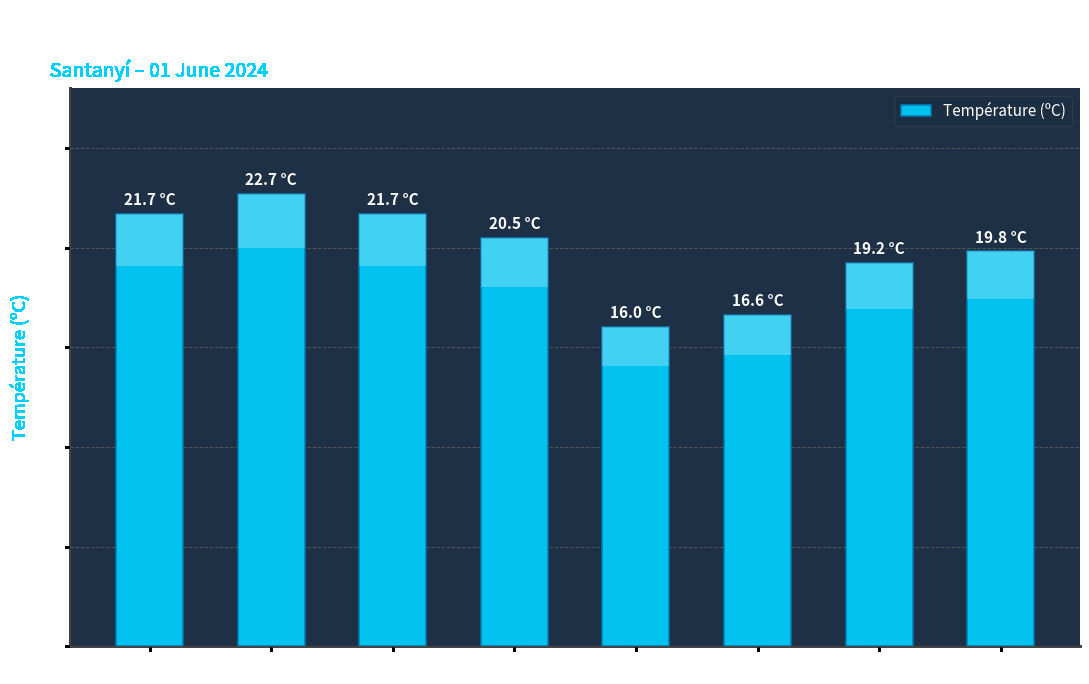

Does the chart contain any negative values?

No